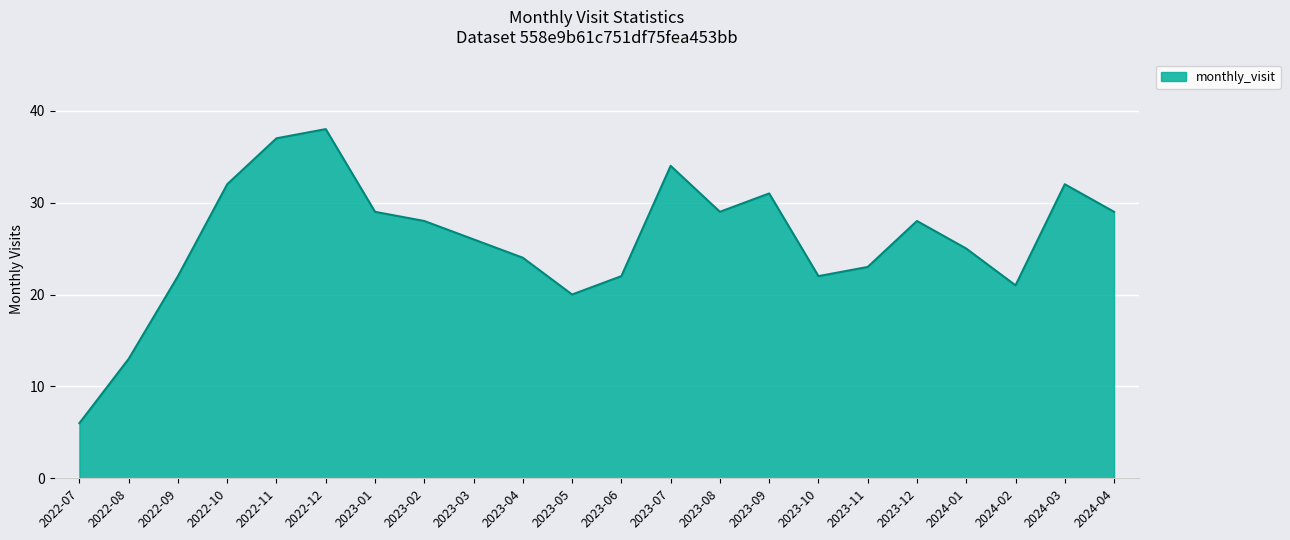

Where is the first local maximum?

2022-12